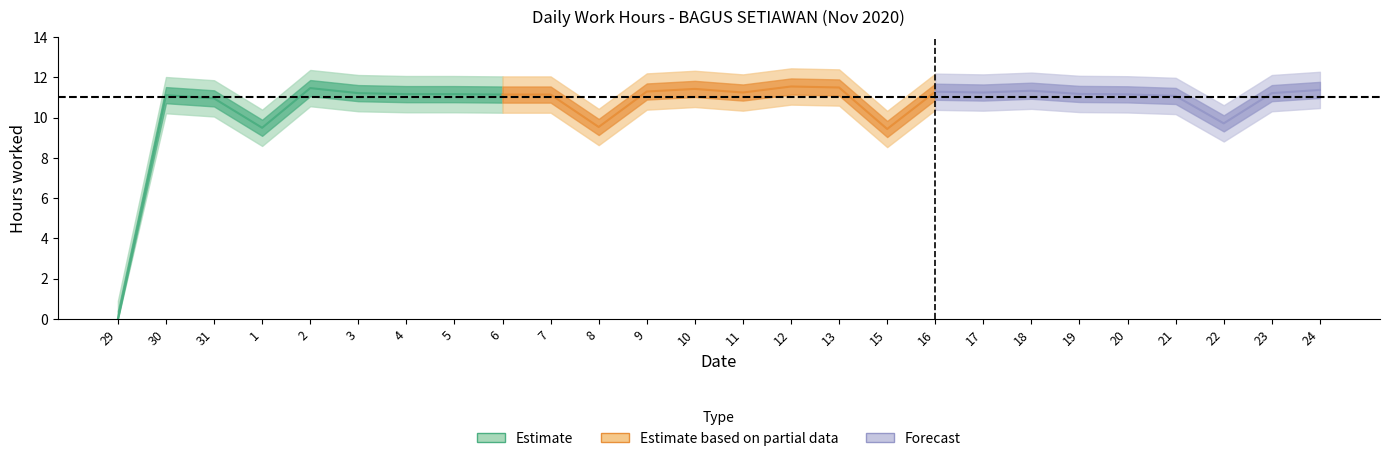

Reading right to left, extract all data points from this chart.

11.4	11.2	9.7	11.1	11.2	11.2	11.3	11.2	11.3	9.4	11.5	11.5	11.2	11.4	11.3	9.5	11.1	11.1	11.2	11.2	11.2	11.5	9.5	10.9	11.1	0.0